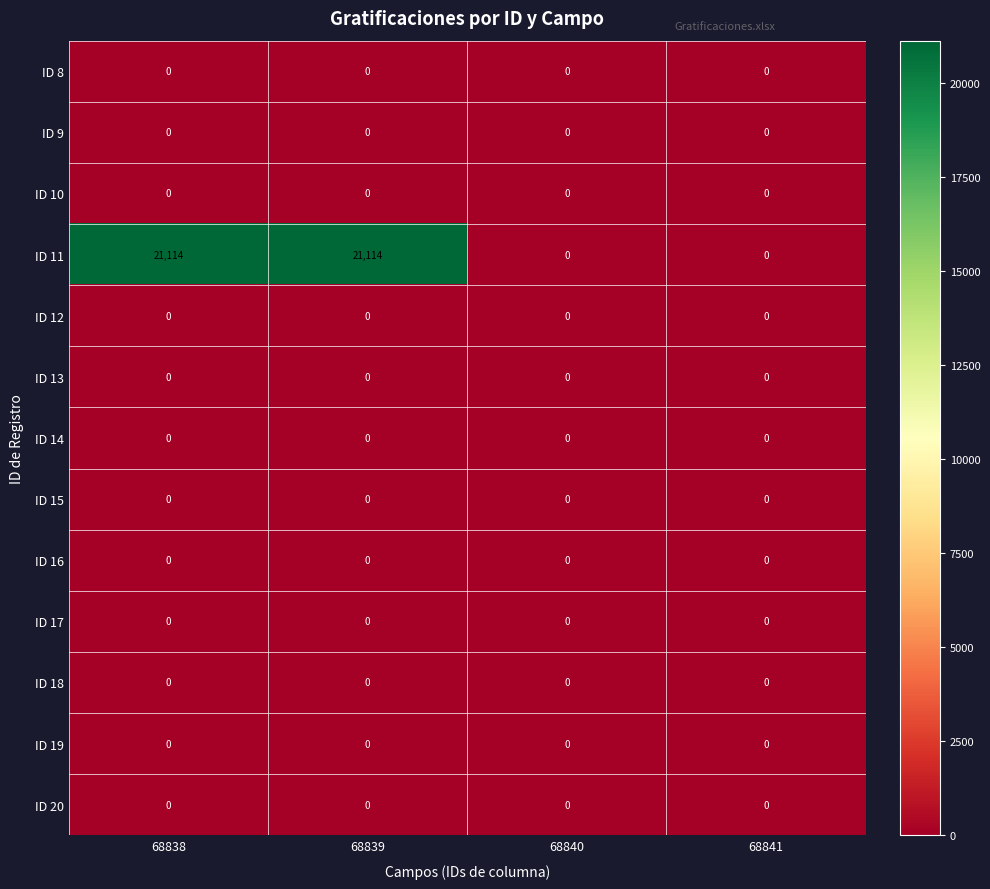

Which series has the largest range (max minus min)?

ID 11